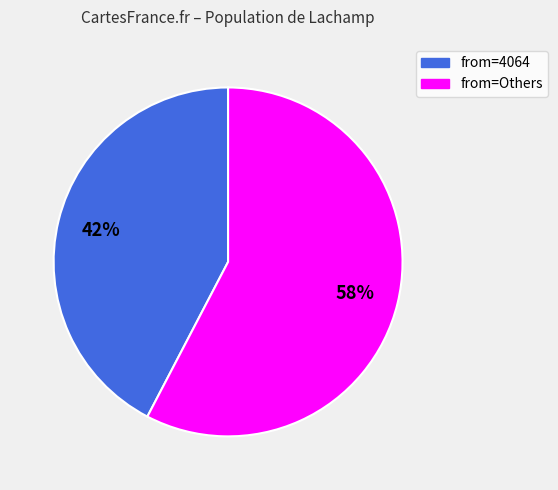

To the nearest percent, what is the average slice percentage?

50%